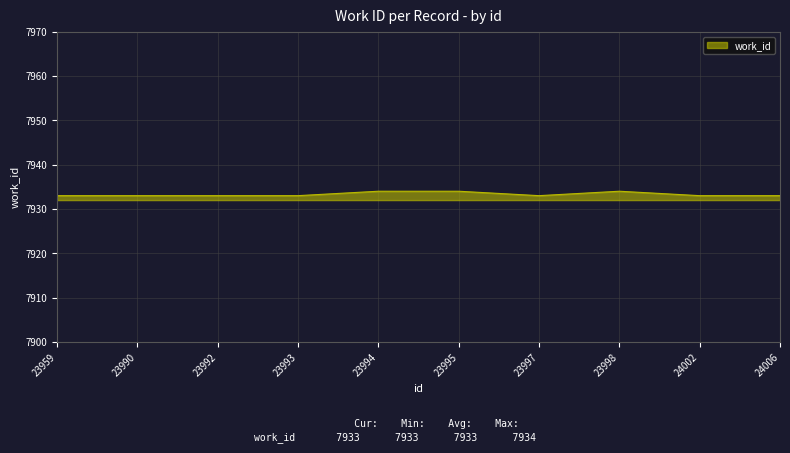

What is the greatest value displayed?

7934